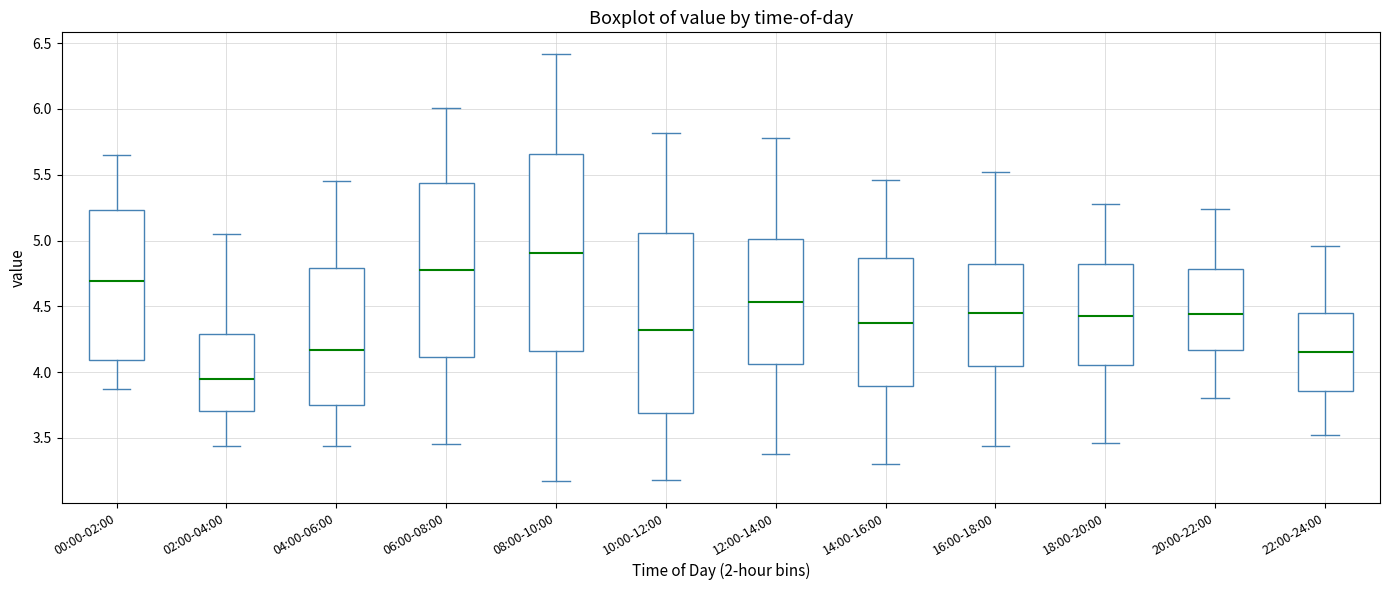

Which box's median line is the lowest?

02:00-04:00